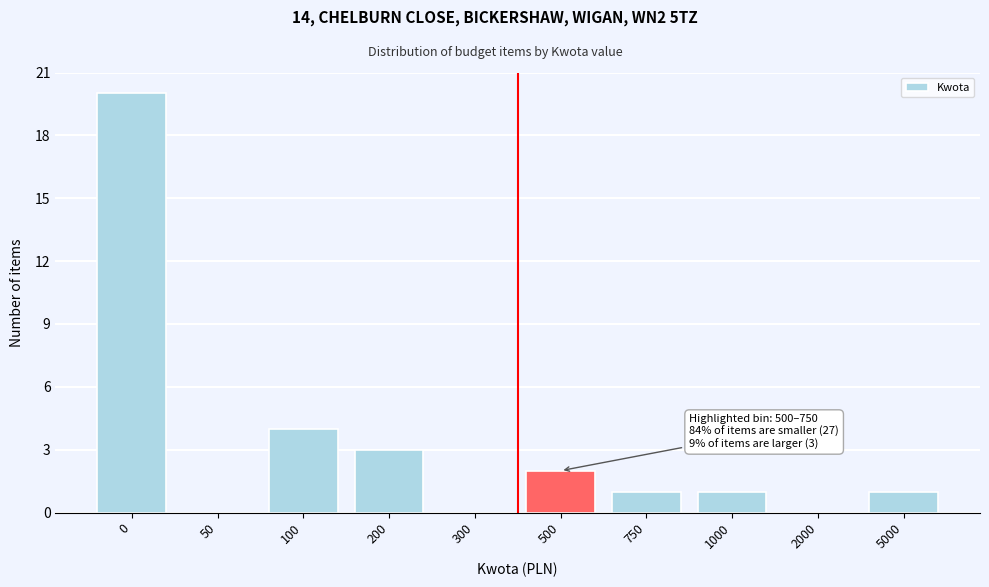

Reading left to right, extract all data points from this chart.

0=20	50=0	100=4	200=3	300=0	500=2	750=1	1000=1	2000=0	5000=1